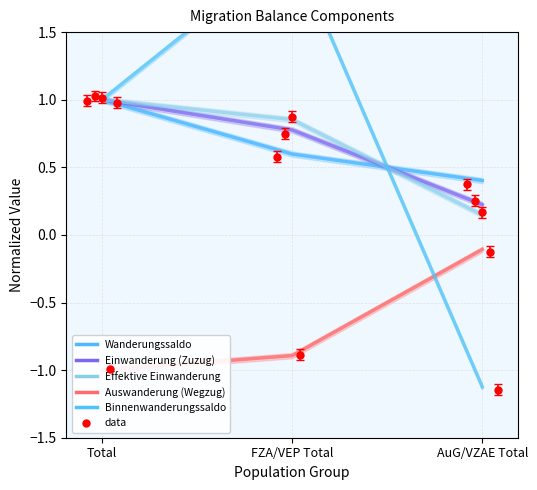

What position from the left is Total?

1